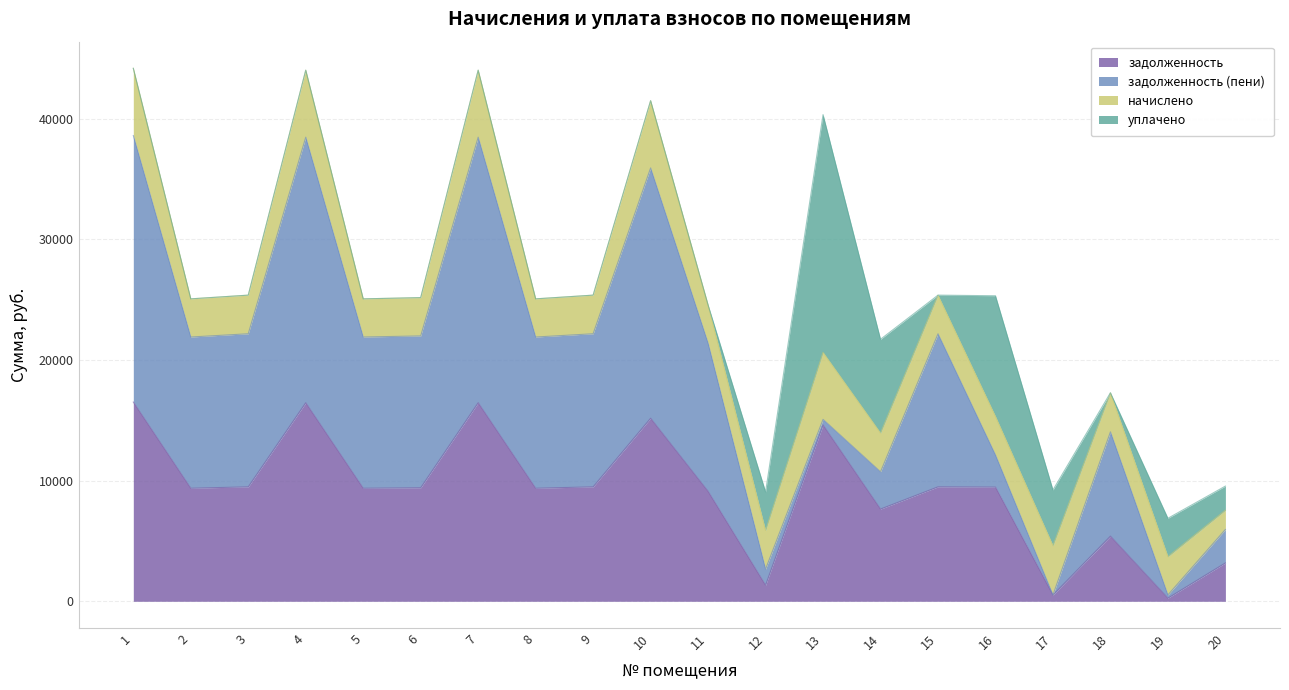

Rank the series by their average value, from lowest to highest.

уплачено, начислено, задолженность, задолженность (пени)